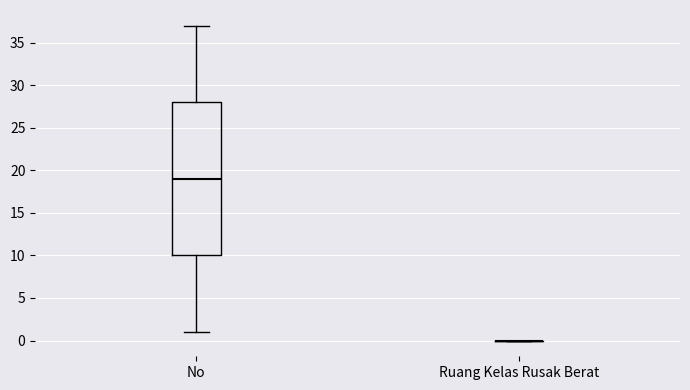

Reading left to right, transcribe this box plot: for each box, give where its median line is, the range the box spans, and where its two whiskers end, as read against the y-axis. The values are not printed on the chart, so give them approximately, as read against the axis.

No: median 19, box 10 to 28, whiskers 1 to 37
Ruang Kelas Rusak Berat: box collapsed to a line at 0, whiskers 0 to 0